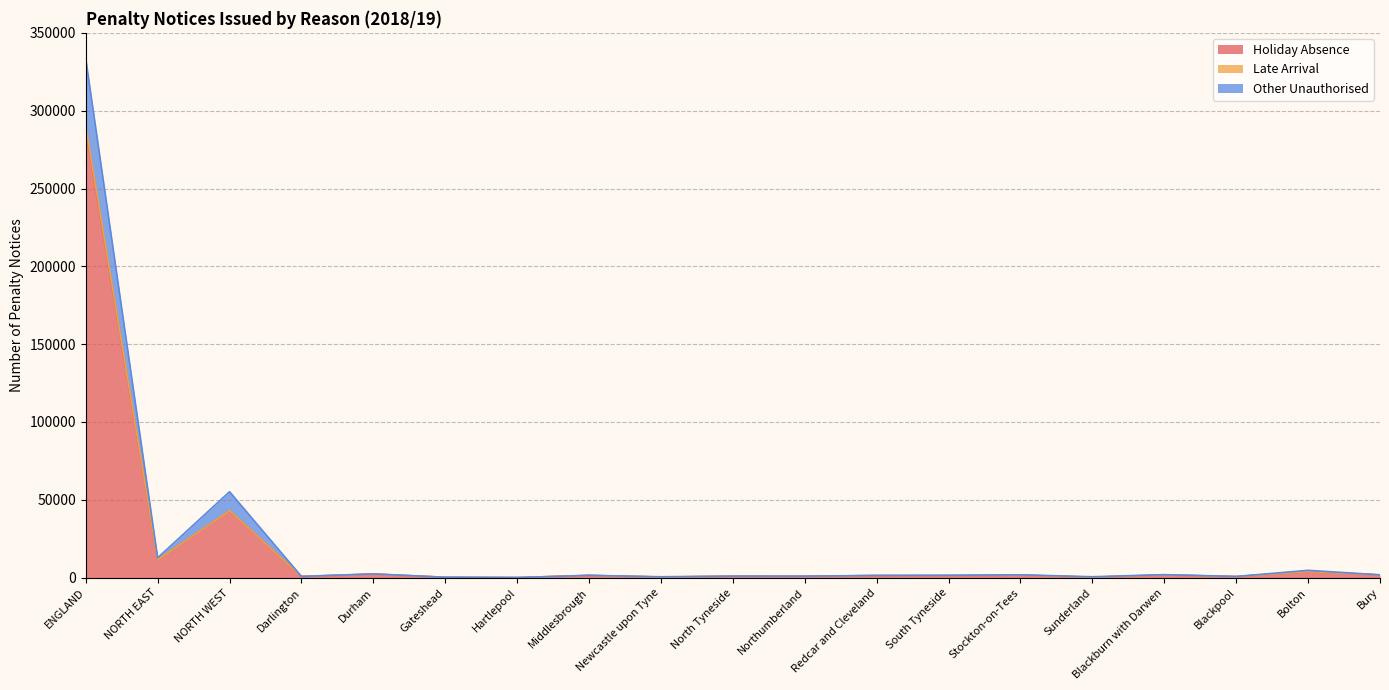

How many interior local peaks does the Other Unauthorised series have?

7